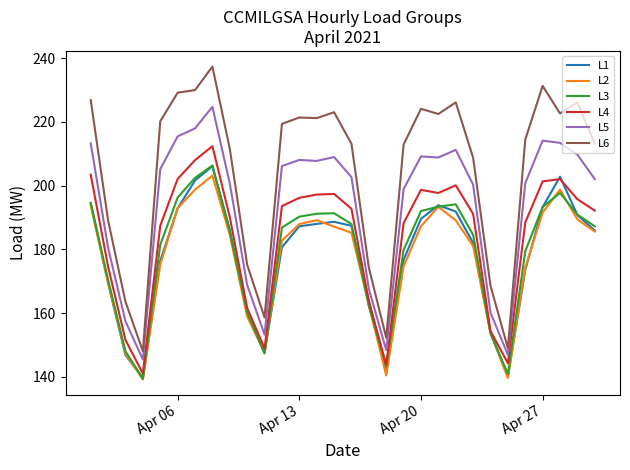

Which series has the largest range (max minus min)?

L6